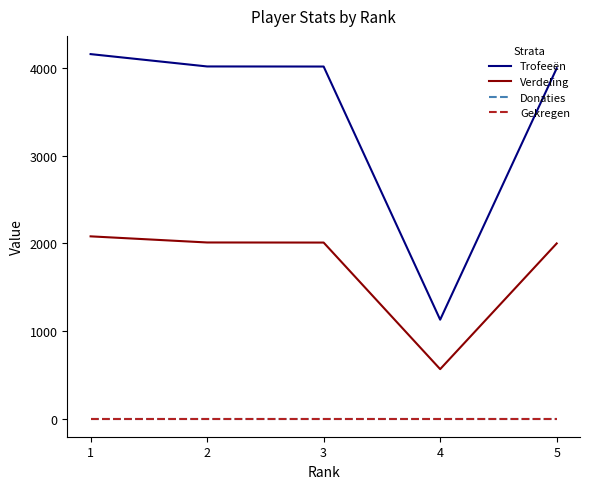

Does the chart have visible grid lines?

No